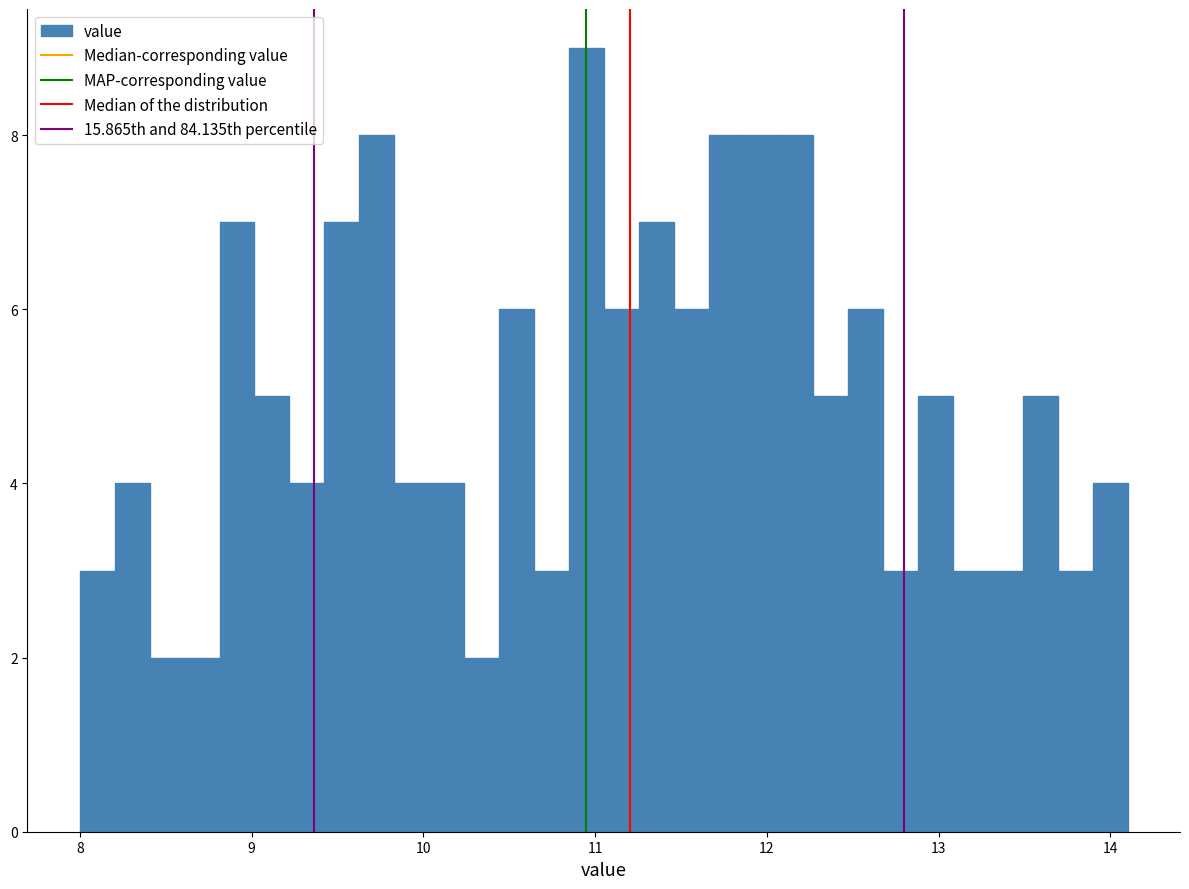

Around what value on the x-axis is the tallest bar? Give the approximate position of its centre, as read against the axis.

10.9